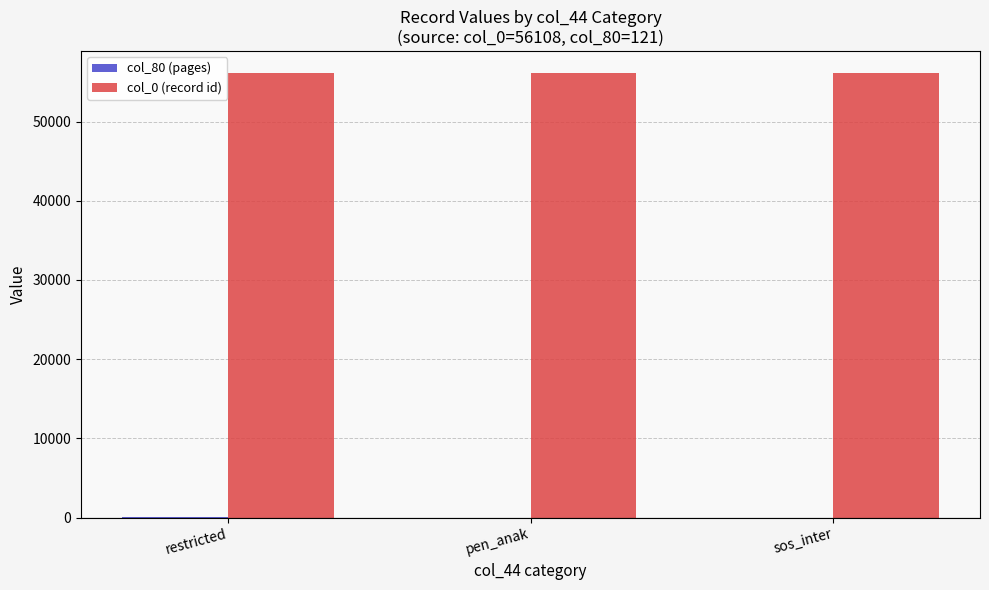

The col_0 (record id) series shows 56108 at sos_inter. True or false?

True